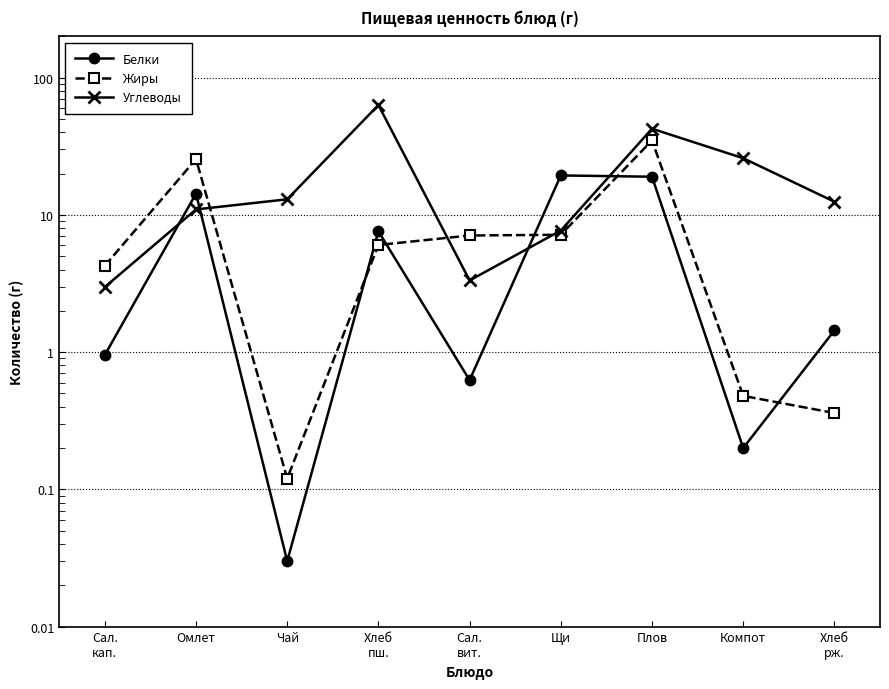

Where is Углеводы nearest to the value 33?

Компот